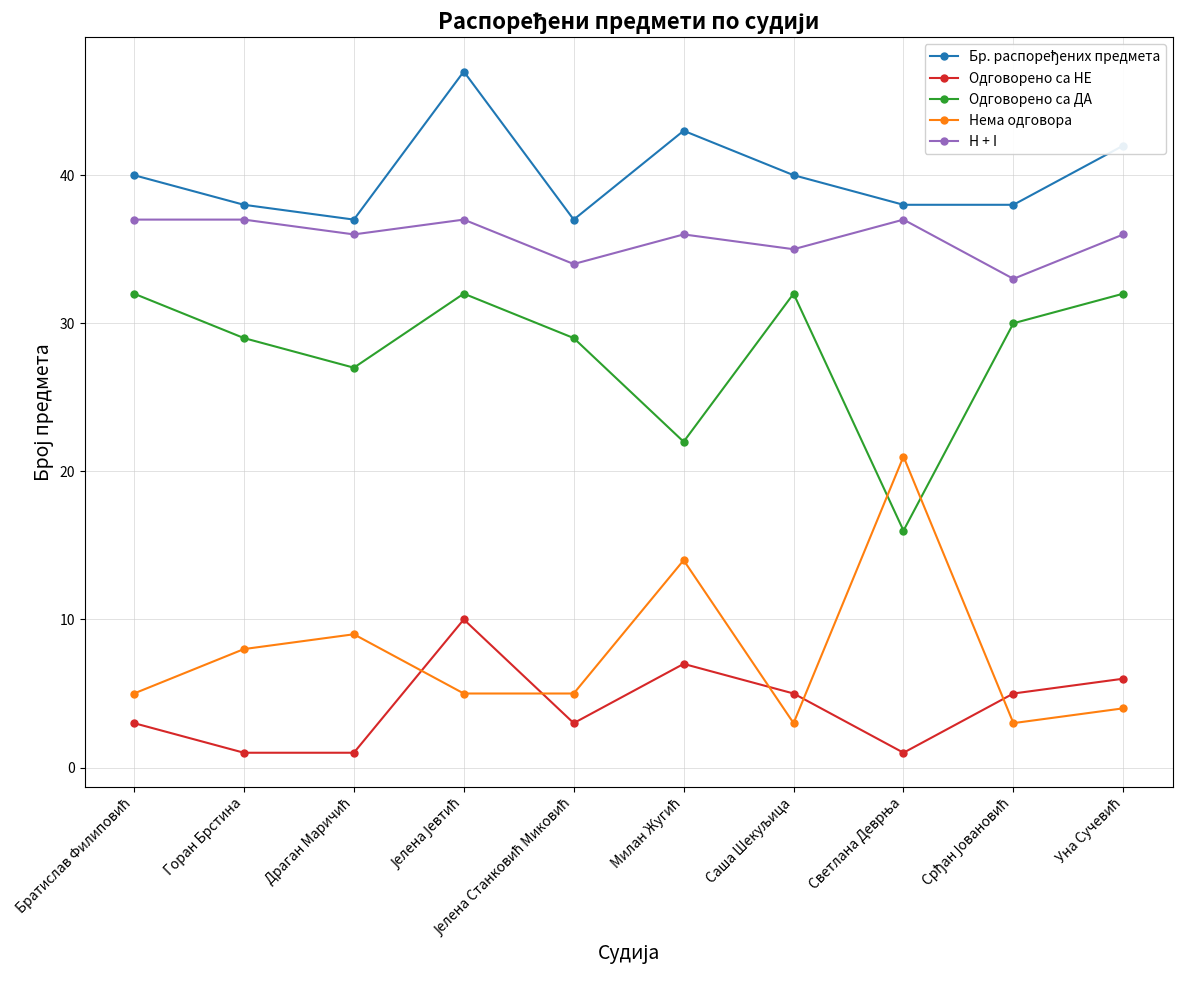

What is the highest value of the Одговорено са ДА series?

32